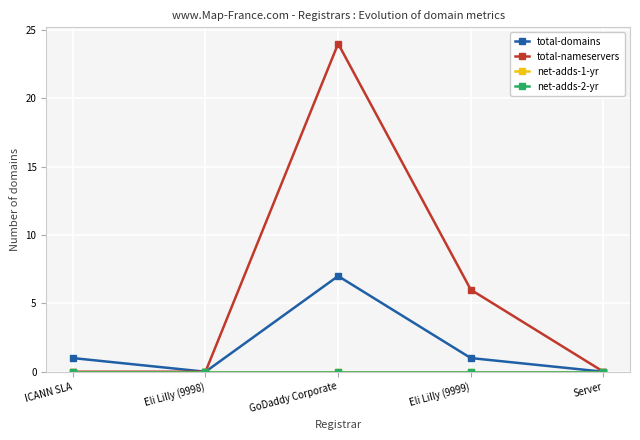

Is the value of net-adds-1-yr at GoDaddy Corporate greater than the value of total-domains at GoDaddy Corporate?

No